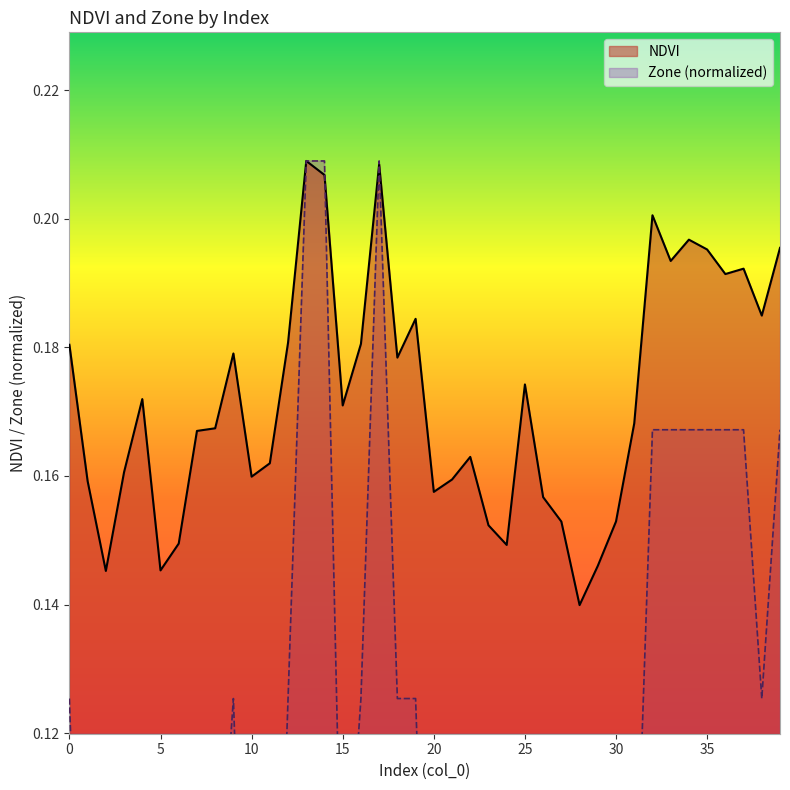

Reading left to right, extract all data points from this chart.

NDVI: 0.2	0.2	0.1	0.2	0.2	0.1	0.1	0.2	0.2	0.2	0.2	0.2	0.2	0.2	0.2	0.2	0.2	0.2	0.2	0.2	0.2	0.2	0.2	0.2	0.1	0.2	0.2	0.2	0.1	0.1	0.2	0.2	0.2	0.2	0.2	0.2	0.2	0.2	0.2	0.2
Zone: 0.1	0.0	0.0	0.0	0.1	0.0	0.0	0.1	0.1	0.1	0.0	0.0	0.1	0.2	0.2	0.1	0.1	0.2	0.1	0.1	0.0	0.0	0.0	0.0	0.0	0.1	0.0	0.0	0.0	0.0	0.0	0.1	0.2	0.2	0.2	0.2	0.2	0.2	0.1	0.2